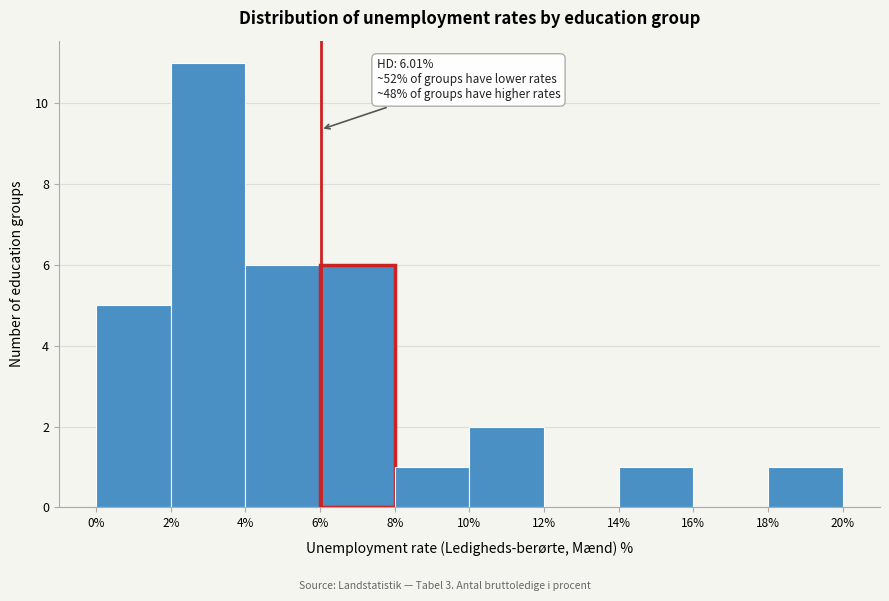

Over which range of the x-axis is the bar tallest?

2% to 4%